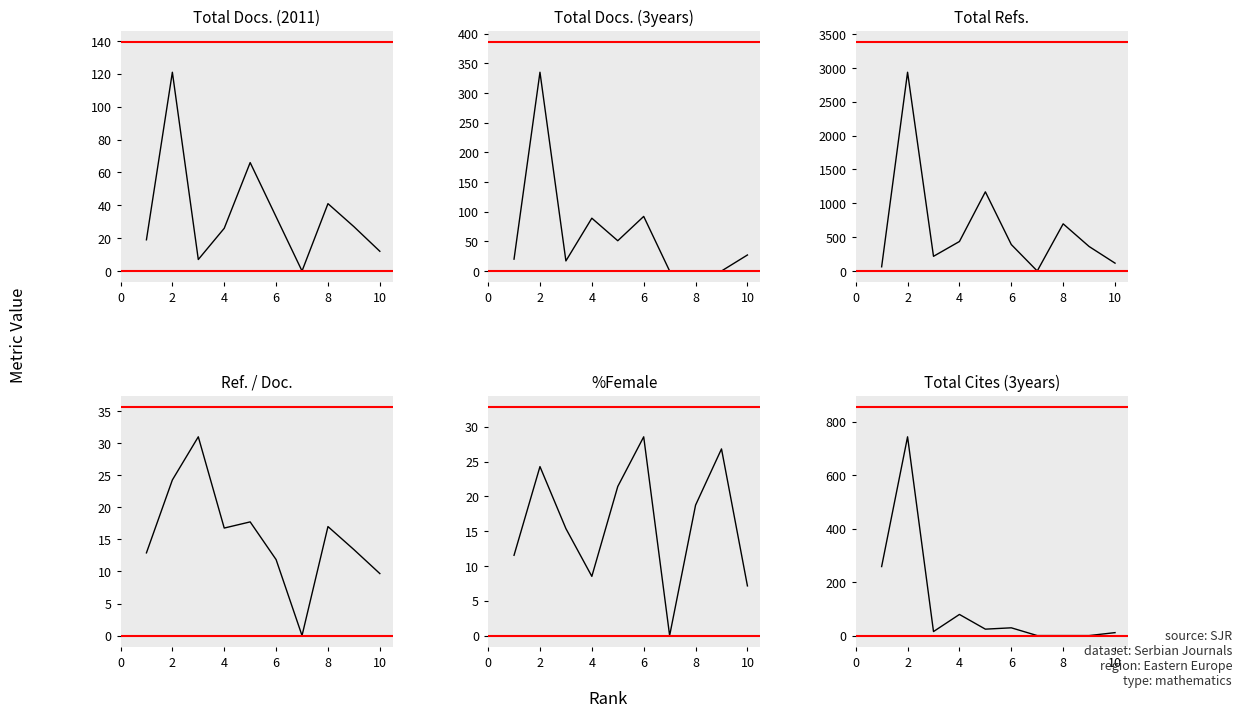

How many positive values does the %Female series have?

9